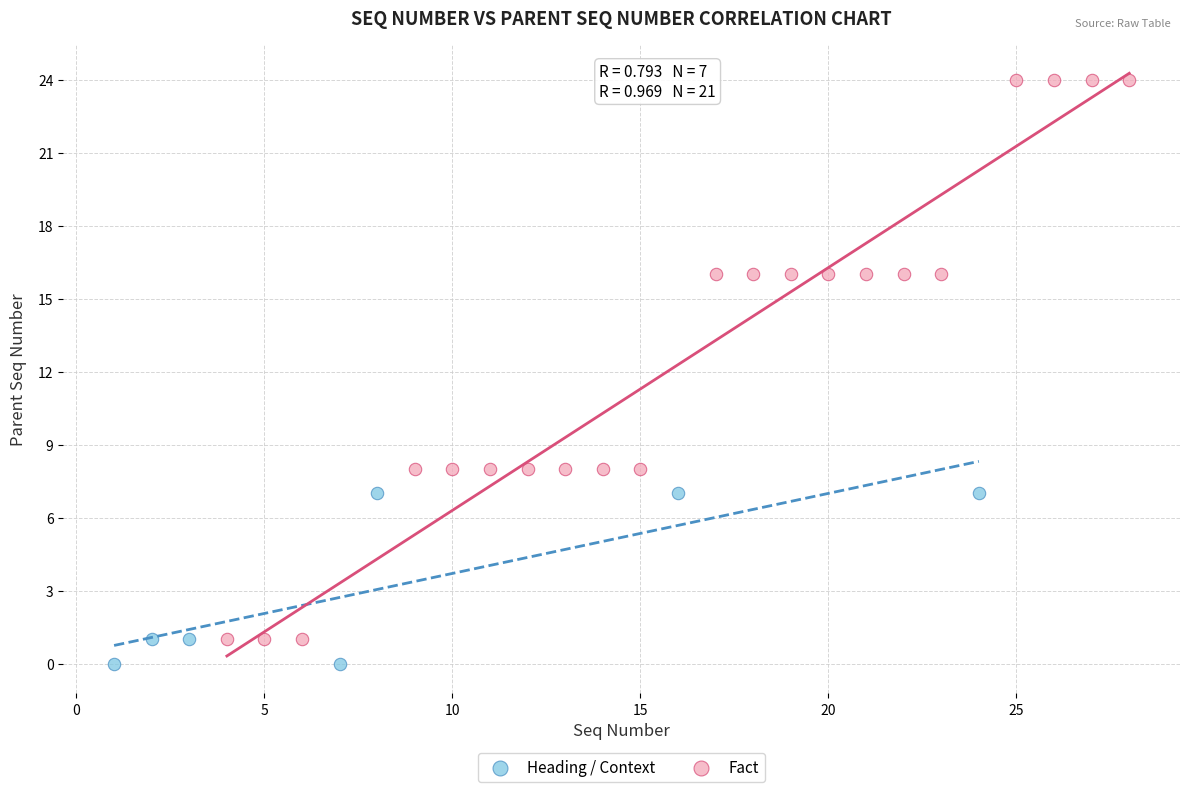

Which series has the largest Y range (max minus min)?

Fact